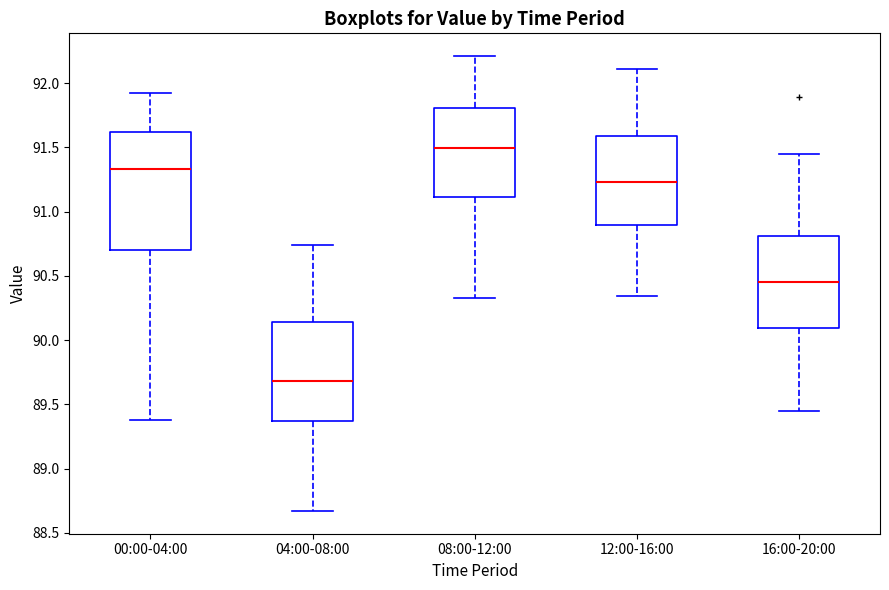

Where does the upper whisker of the box for 12:00-16:00 end on the y-axis? The values are not printed on the chart, so give them approximately, as read against the axis.

92.10